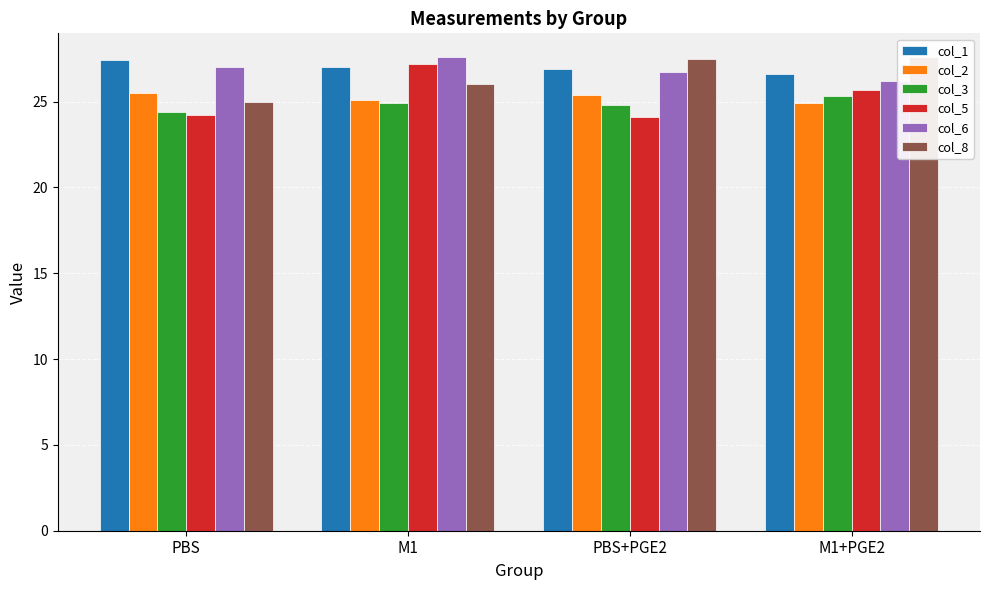

Reading left to right, what are all the values shown in this chart?

col_1: 27.4	27.0	26.9	26.6
col_2: 25.5	25.1	25.4	24.9
col_3: 24.4	24.9	24.8	25.3
col_5: 24.2	27.2	24.1	25.7
col_6: 27.0	27.6	26.7	26.2
col_8: 25.0	26.0	27.5	27.6